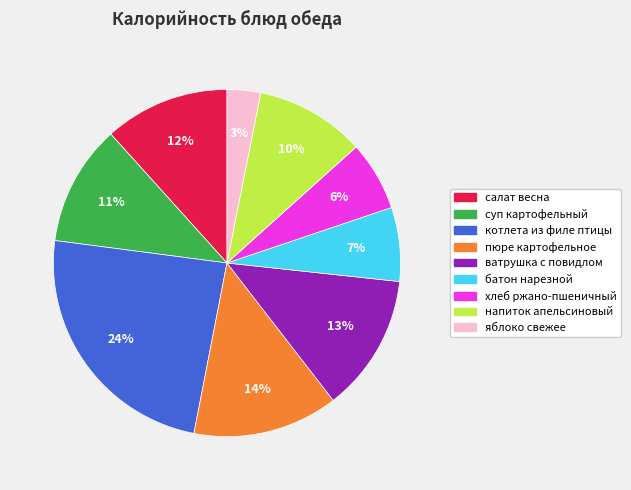

Does any single category account for the majority?

No